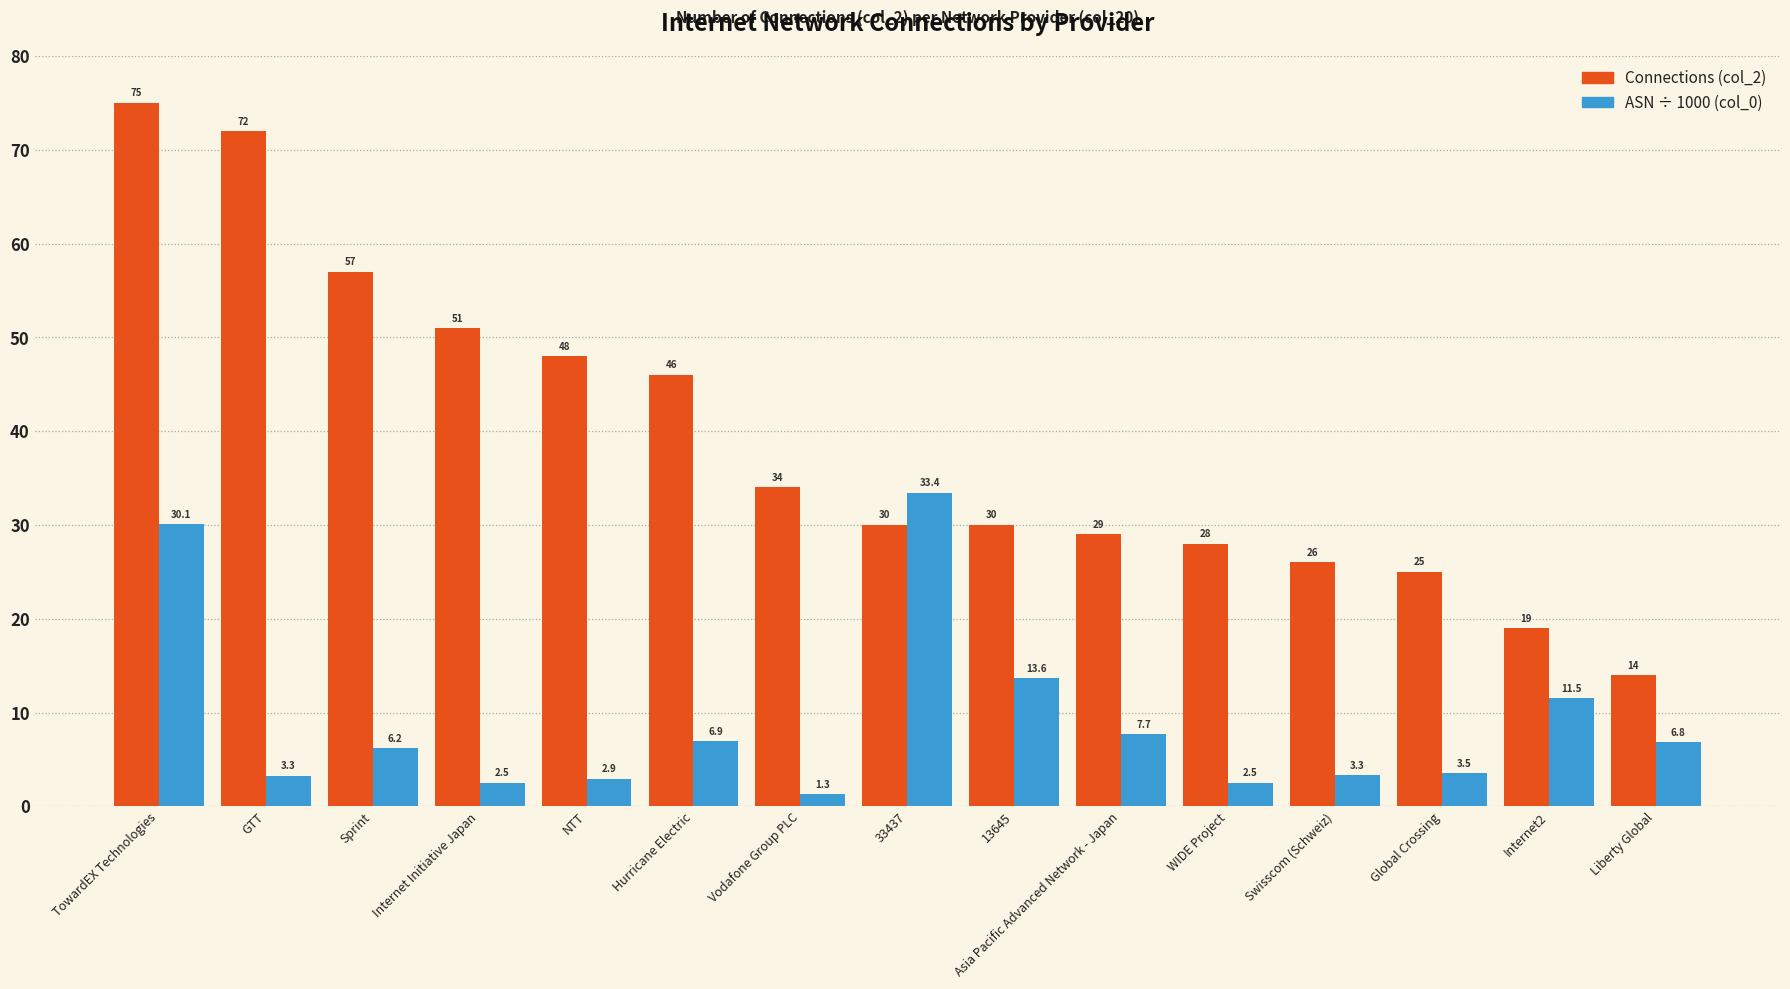

At which category is the sum across all series the highest?

TowardEX Technologies